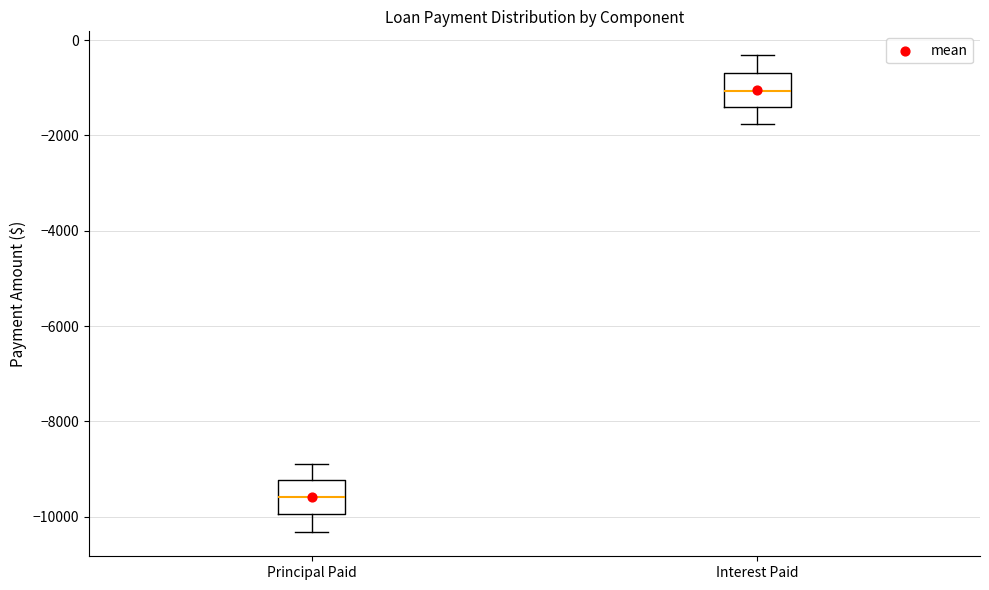

Reading left to right, read every box against the y-axis: the position of its median line, the range the box covers, and the ends of its whiskers. The values are not printed on the chart, so give them approximately, as read against the axis.

Principal Paid: median -9600, box -10000 to -9200, whiskers -10400 to -8800
Interest Paid: median -1000, box -1400 to -600, whiskers -1800 to -400